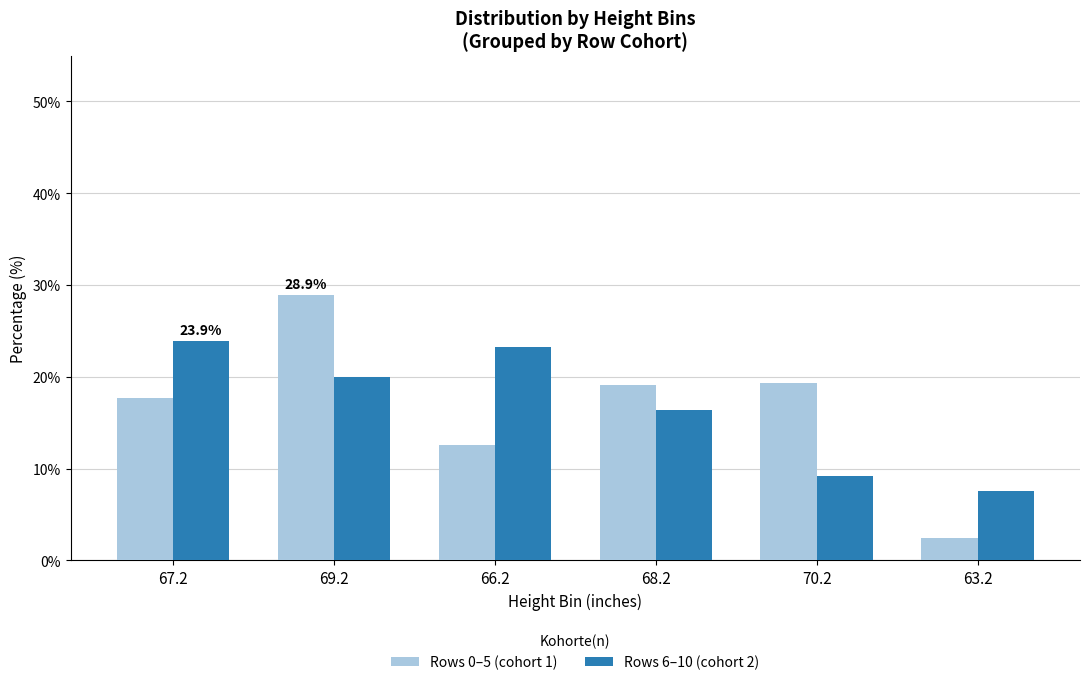

What are all the series names shown in the legend?

Rows 0–5 (cohort 1), Rows 6–10 (cohort 2)